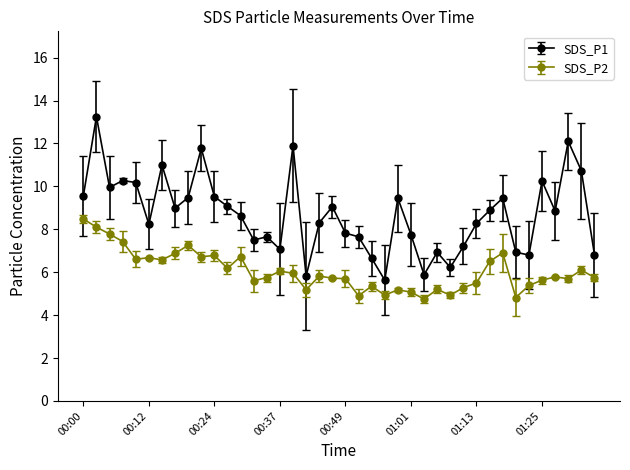

Rank the series by their average value, from lowest to highest.

SDS_P2, SDS_P1